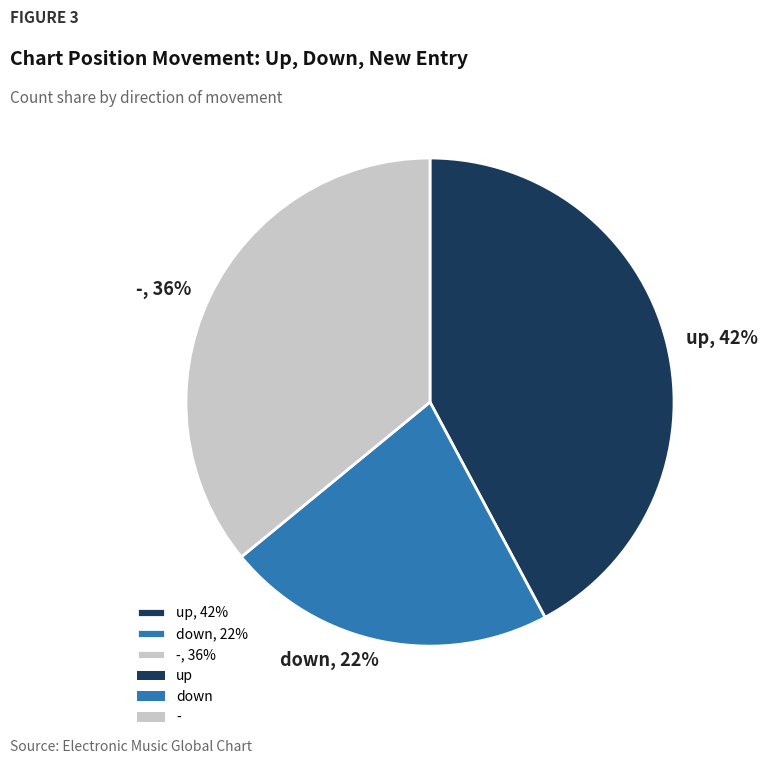

Rank the categories by value from lowest to highest.

down, -, up